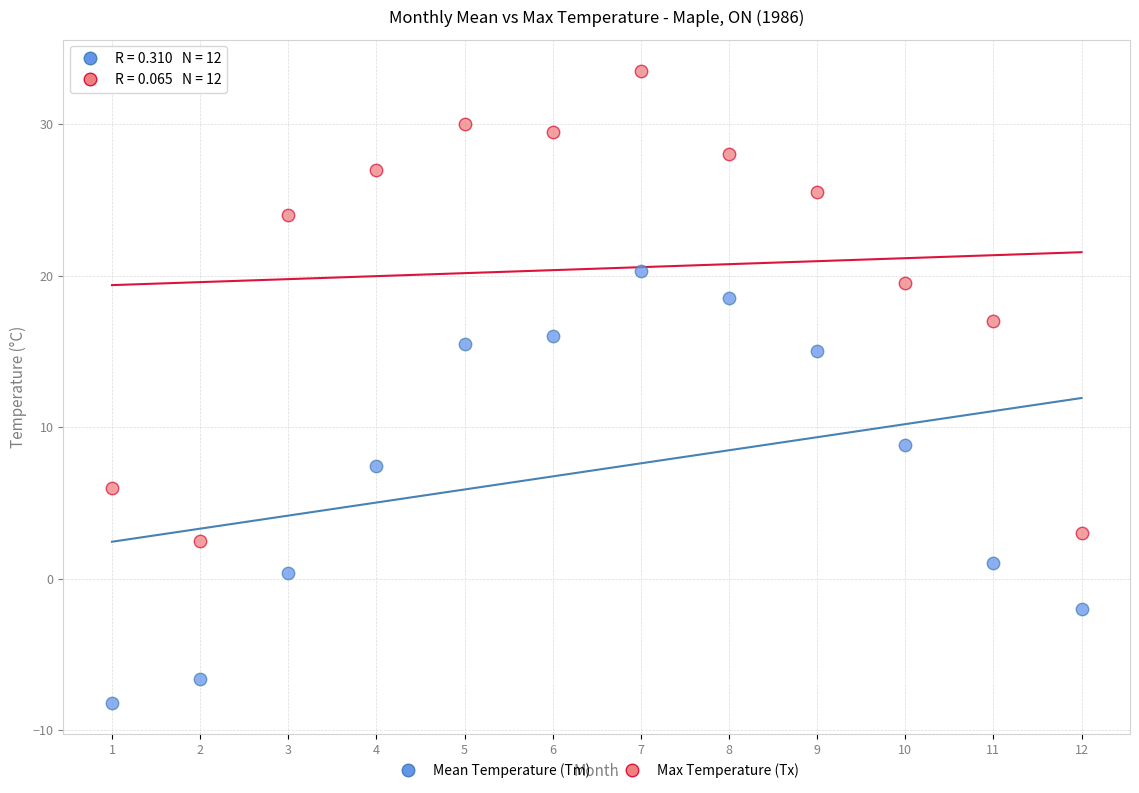

Which series contains the highest Y value?

Max Temperature (Tx)